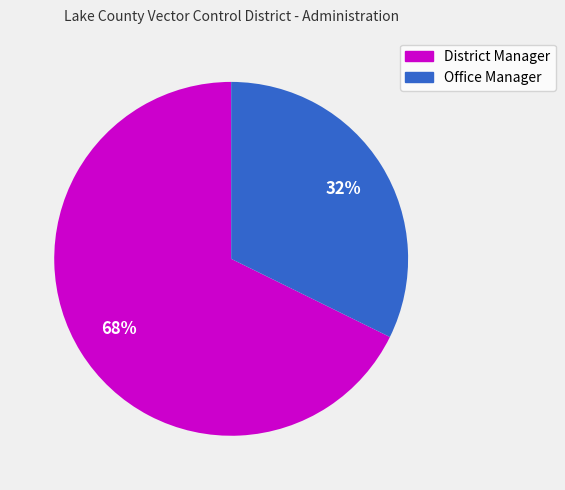

To the nearest percent, what is the average slice percentage?

50%